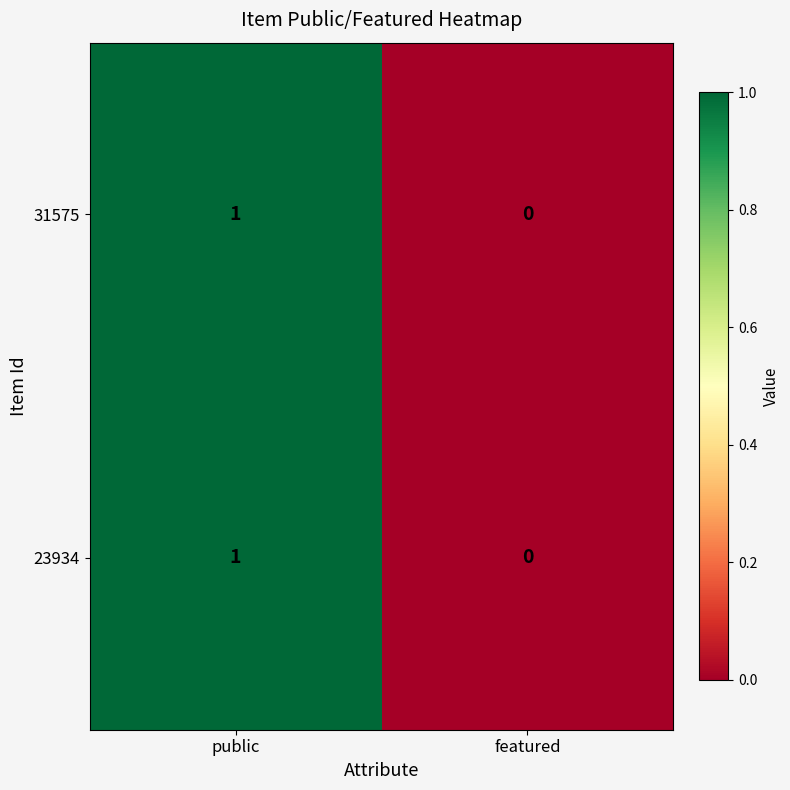

The 23934 series shows 1 at featured. True or false?

False